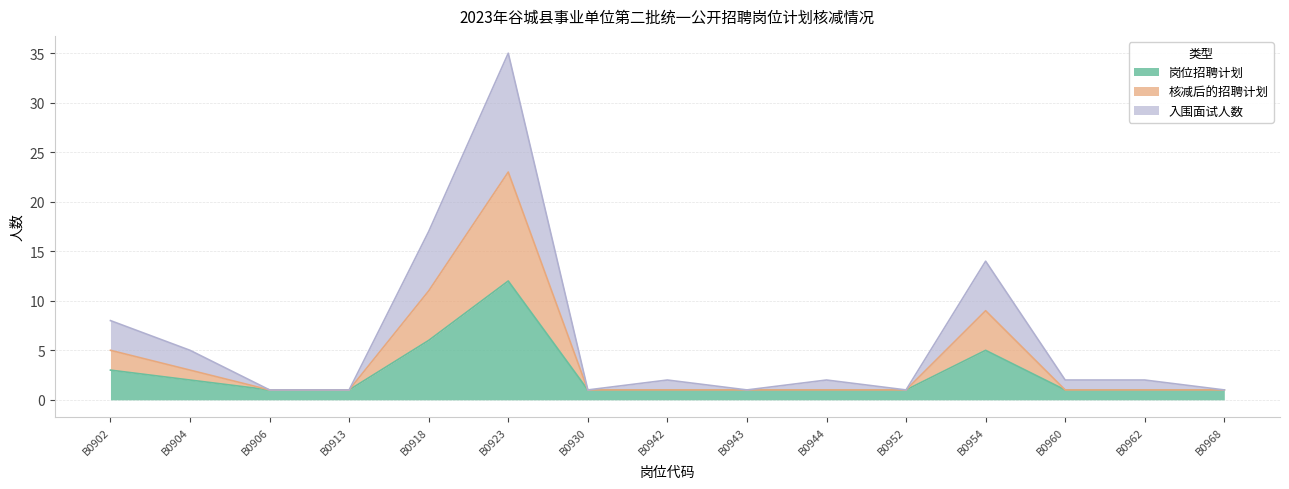

Count the number of categories in the chart.

15